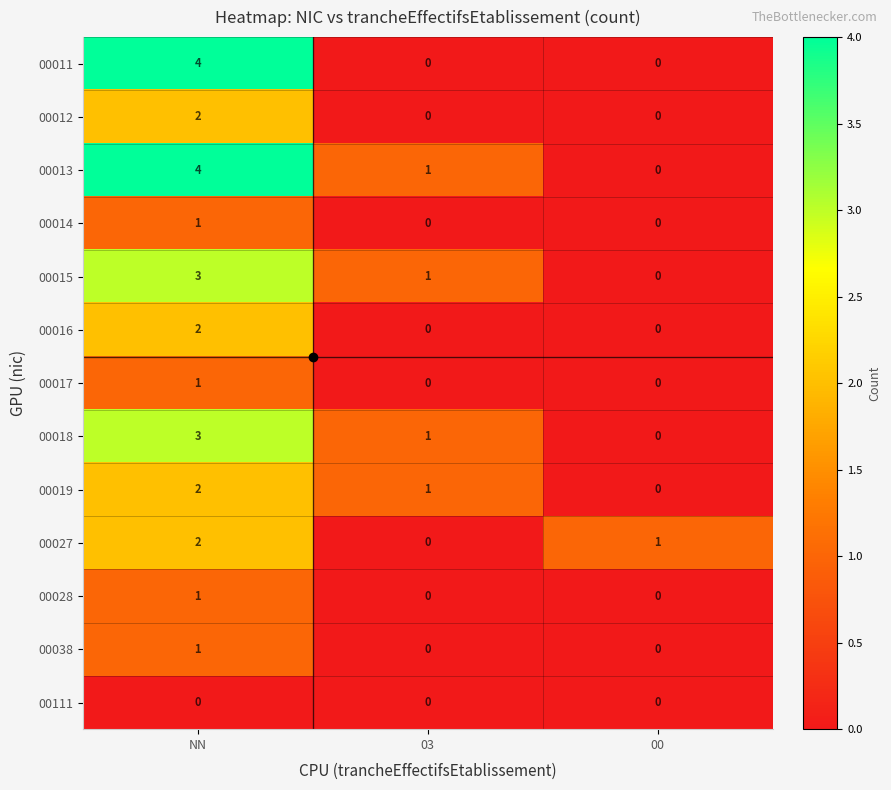

How many series are shown in this chart?

13